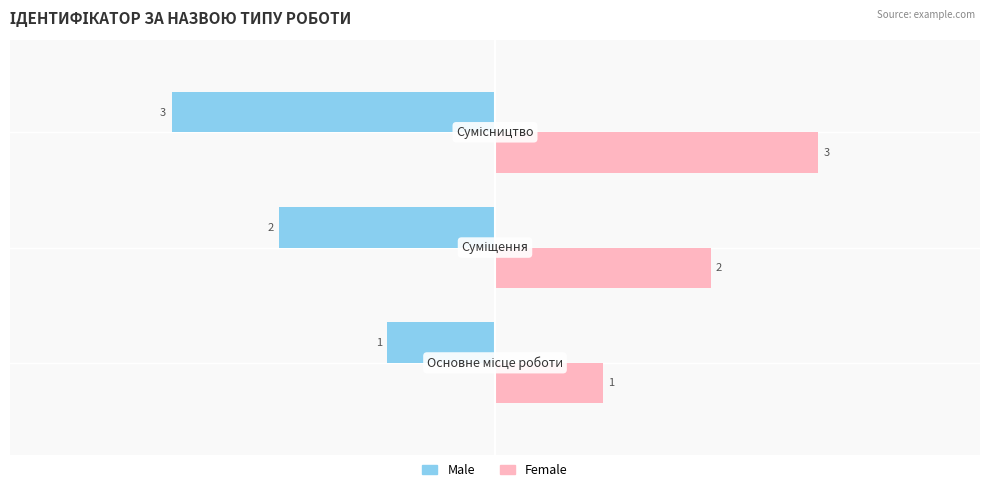

How many data points in Male are above -2?

1